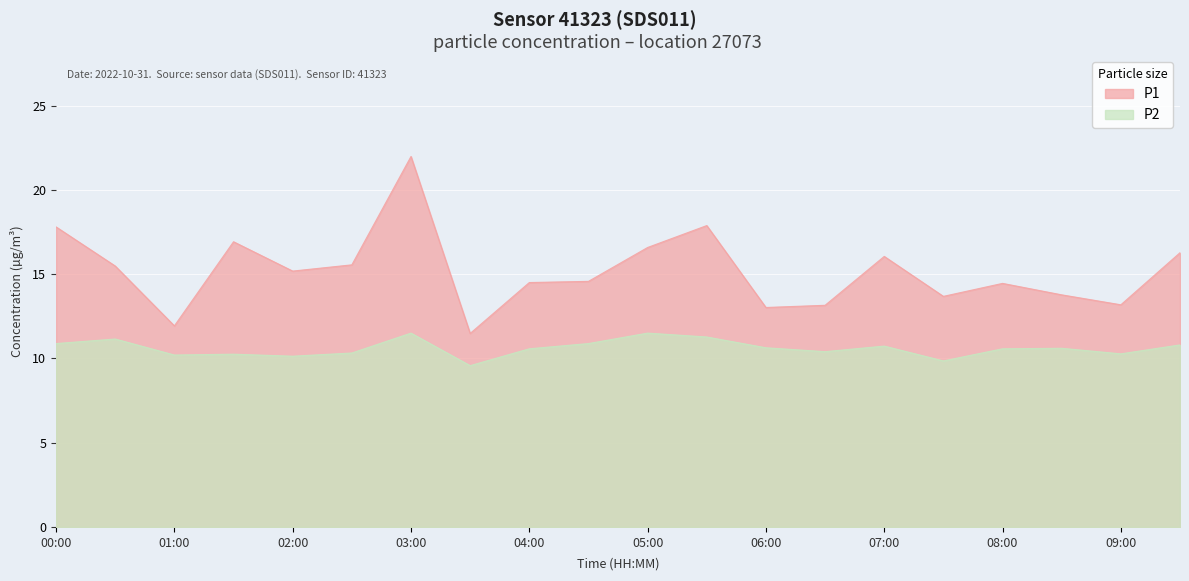

How many interior local peaks does the P2 series have?

6